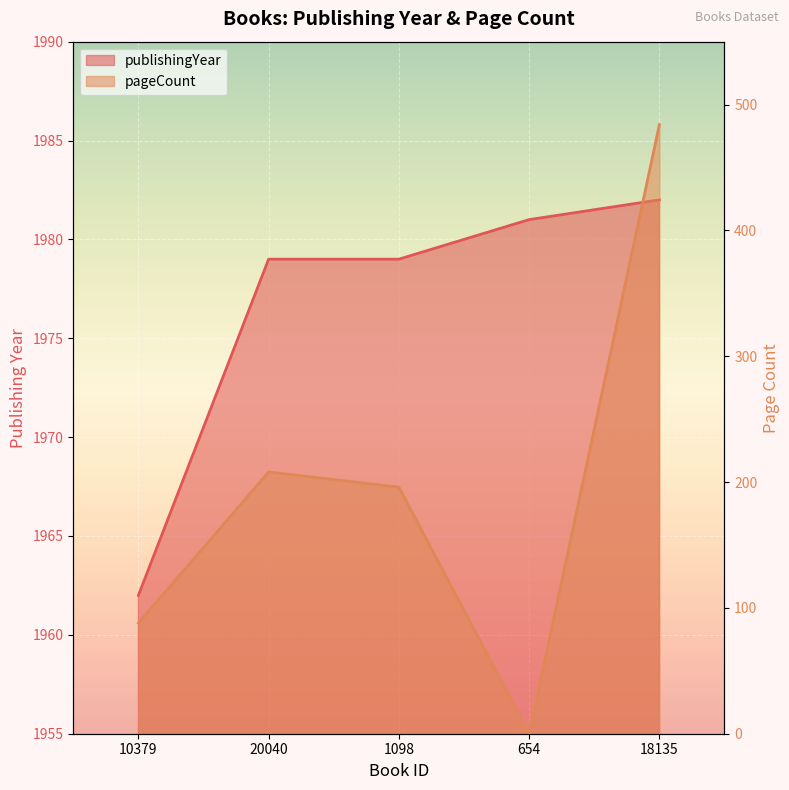

True or false: publishingYear and pageCount intersect in this chart.

False